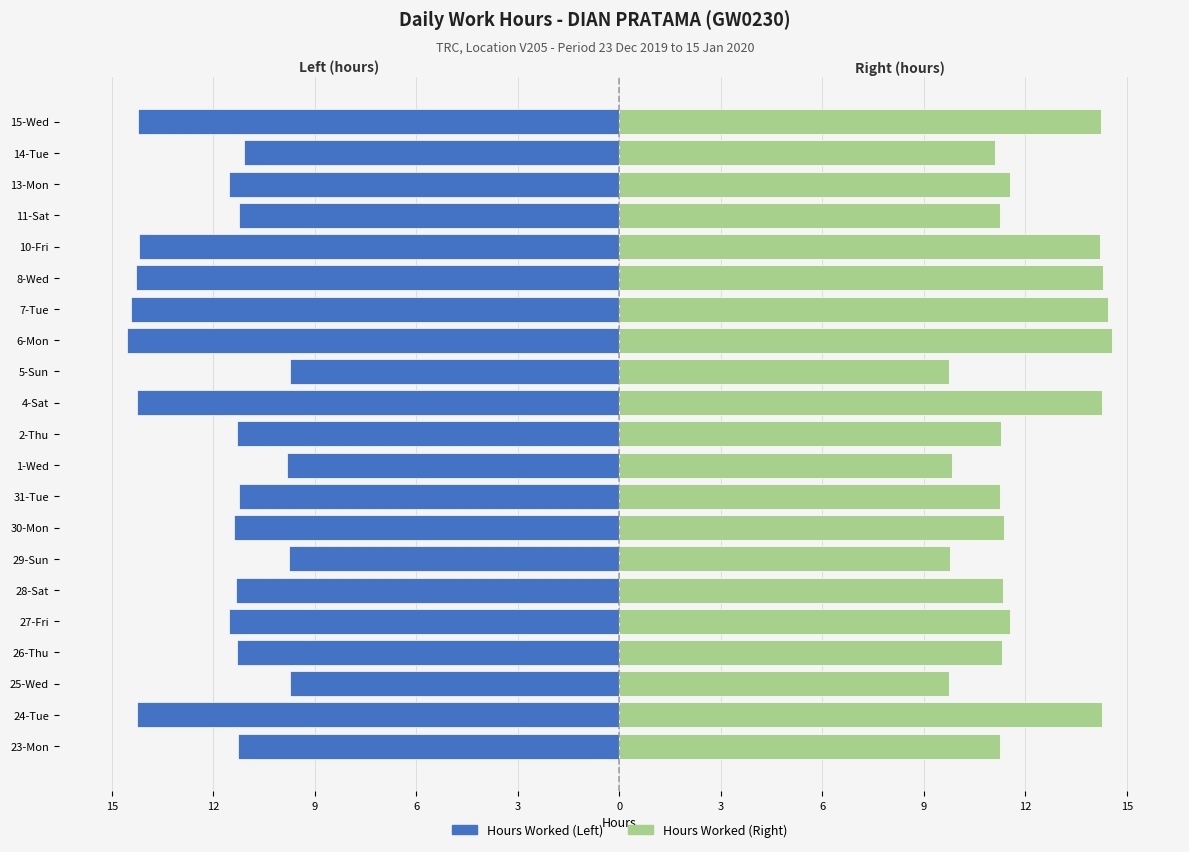

The value of Hours Worked (Right) at 6-Mon is 23.0. True or false?

False